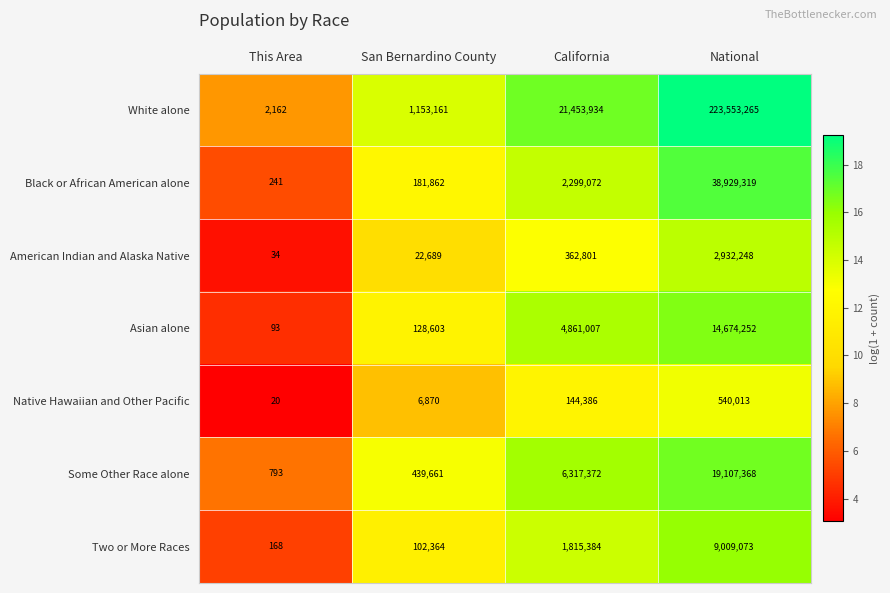

Reading right to left, list all the values displayed in this chart.

White alone: 223553265	21453934	1153161	2162
Black or African American alone: 38929319	2299072	181862	241
American Indian and Alaska Native: 2932248	362801	22689	34
Asian alone: 14674252	4861007	128603	93
Native Hawaiian and Other Pacific: 540013	144386	6870	20
Some Other Race alone: 19107368	6317372	439661	793
Two or More Races: 9009073	1815384	102364	168